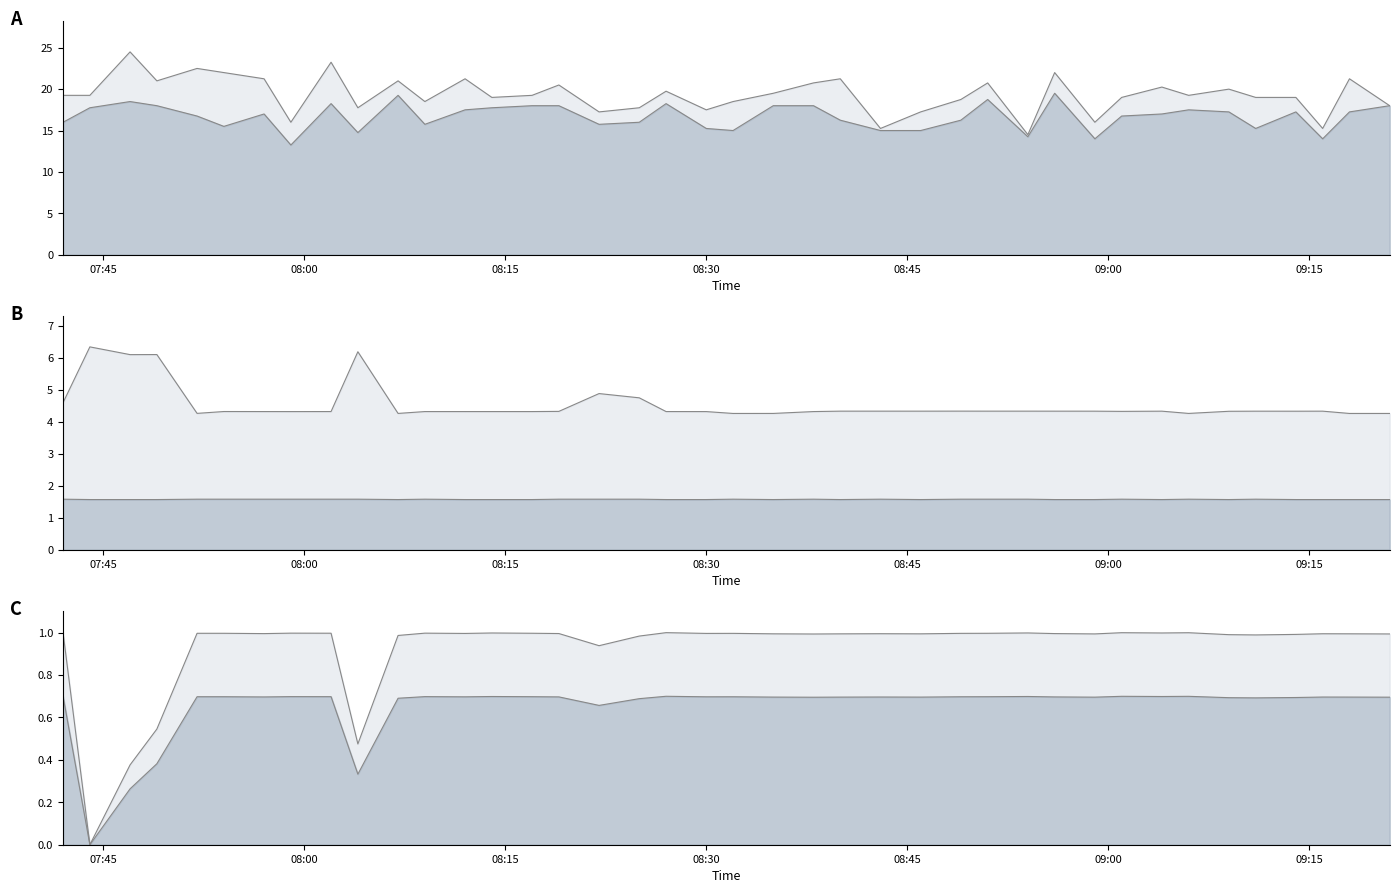

The value of Min_cycle at 08:43 is 2.3. True or false?

False